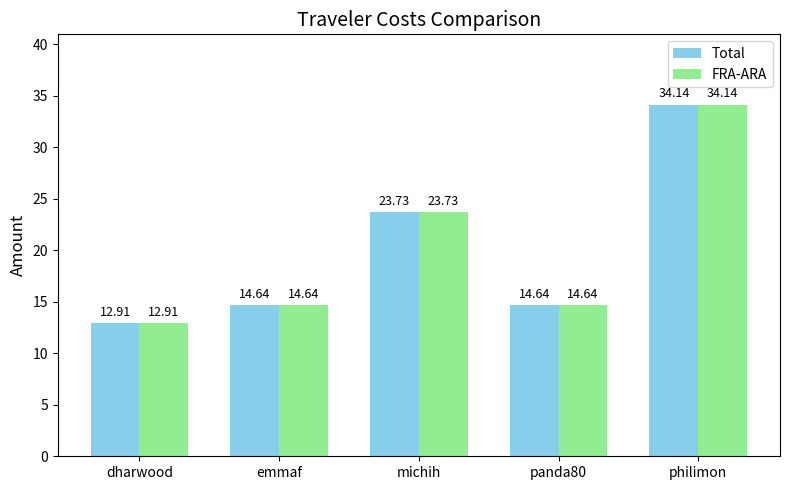

At which category is the sum across all series the highest?

philimon